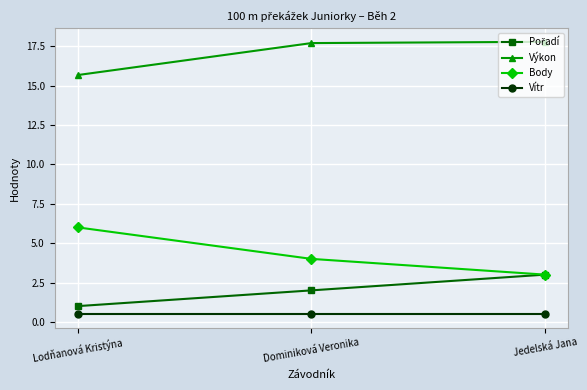

What is the label of the 3rd point from the right?

Lodňanová Kristýna